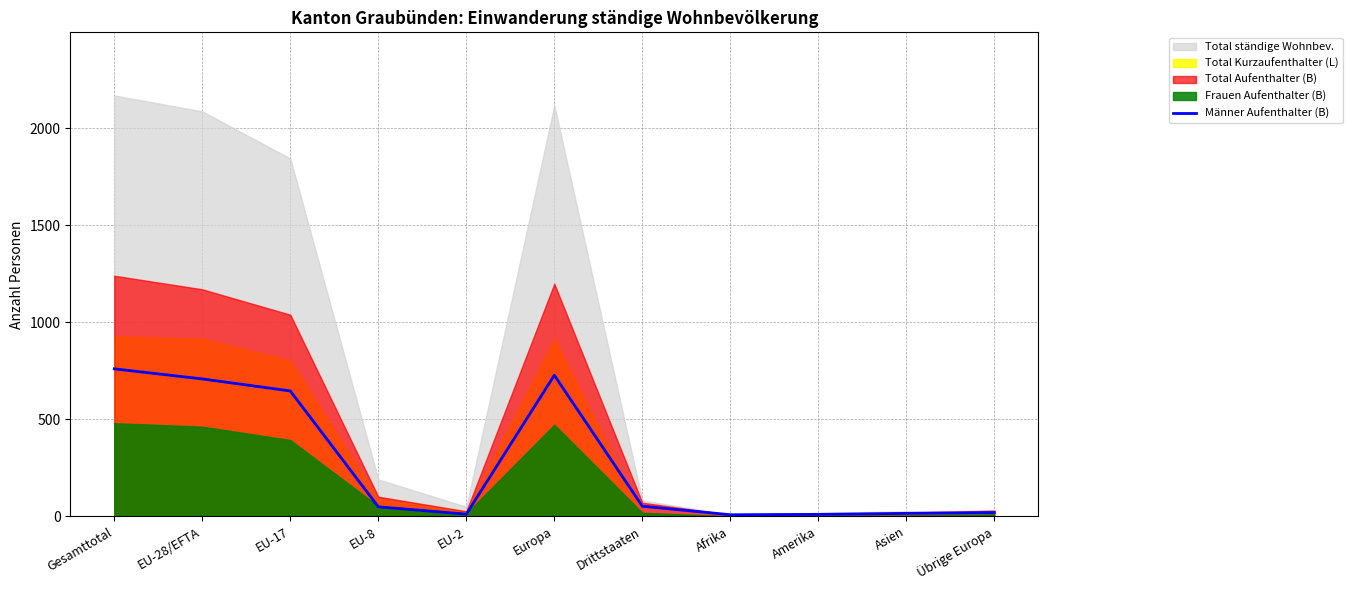

Where is the data nearest to the value 384?

EU-17